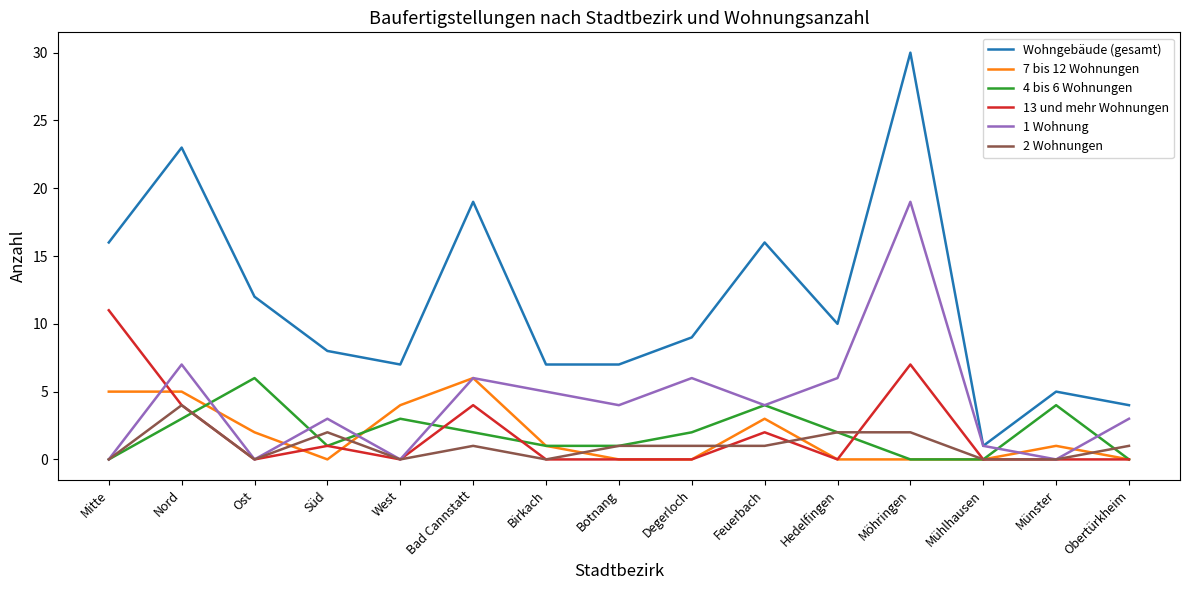

Does the chart display data point markers on the line(s)?

No